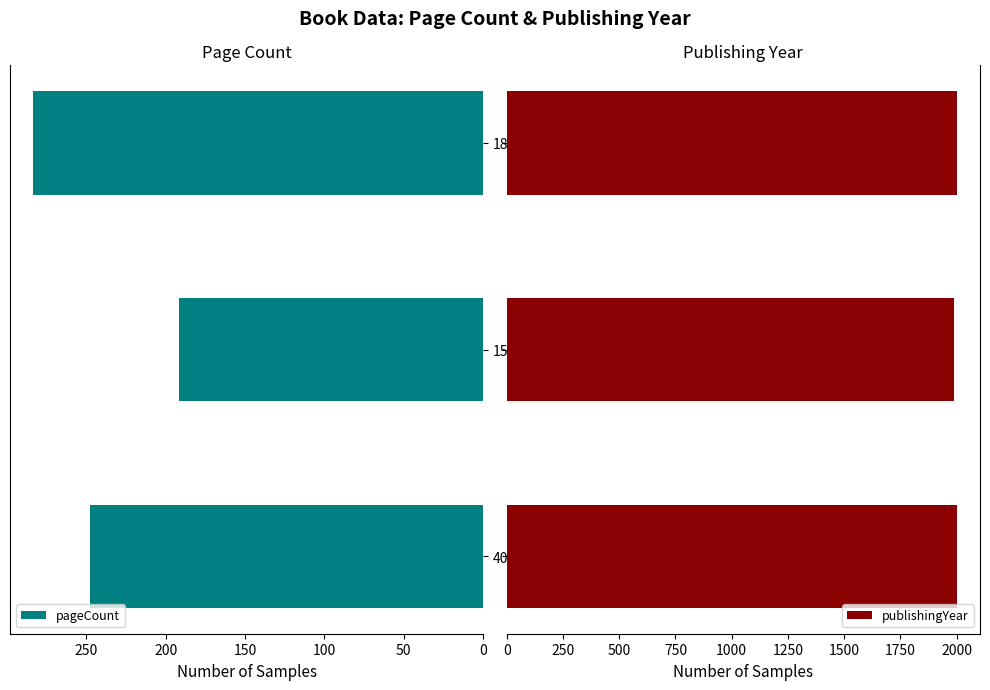

The value of pageCount at 15002 is 62. True or false?

False